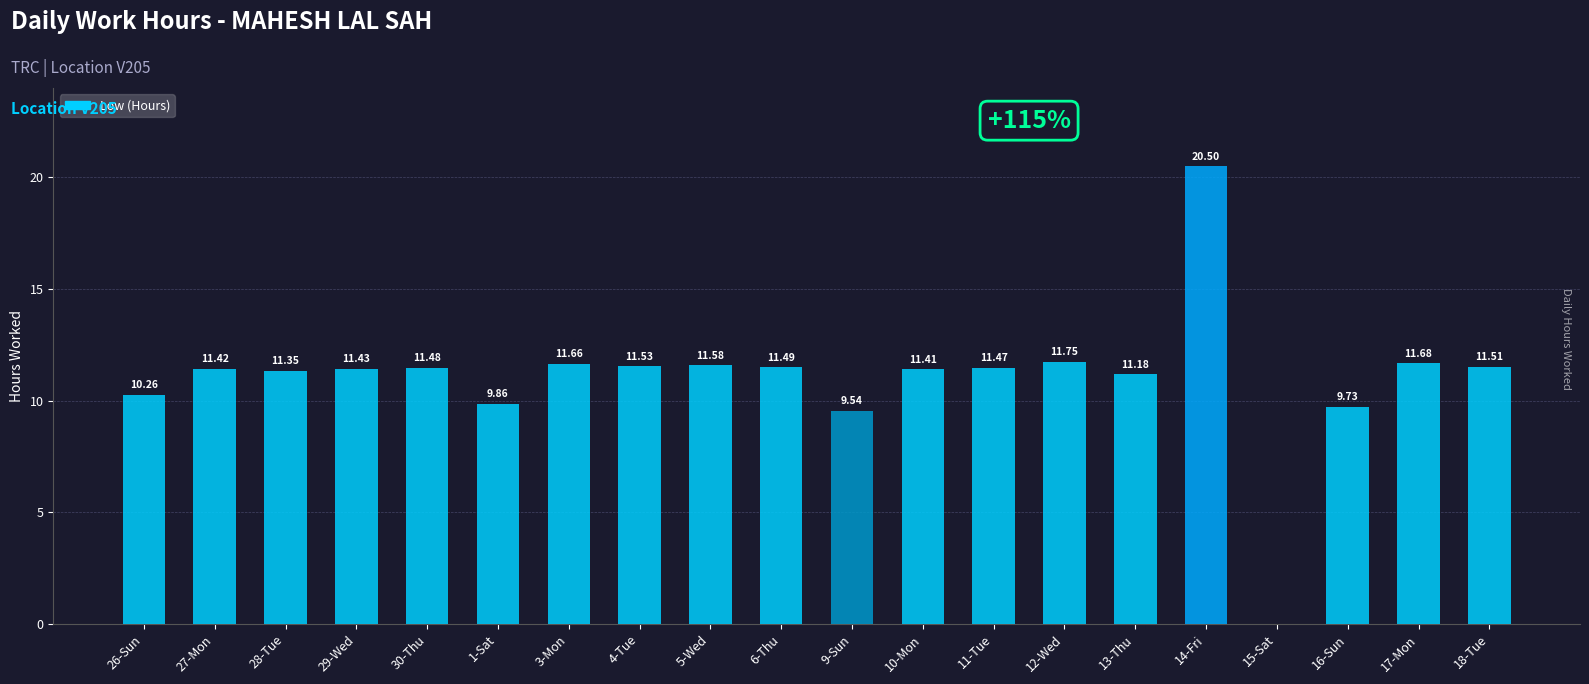

At which category does the chart reach its peak across all series?

14-Fri